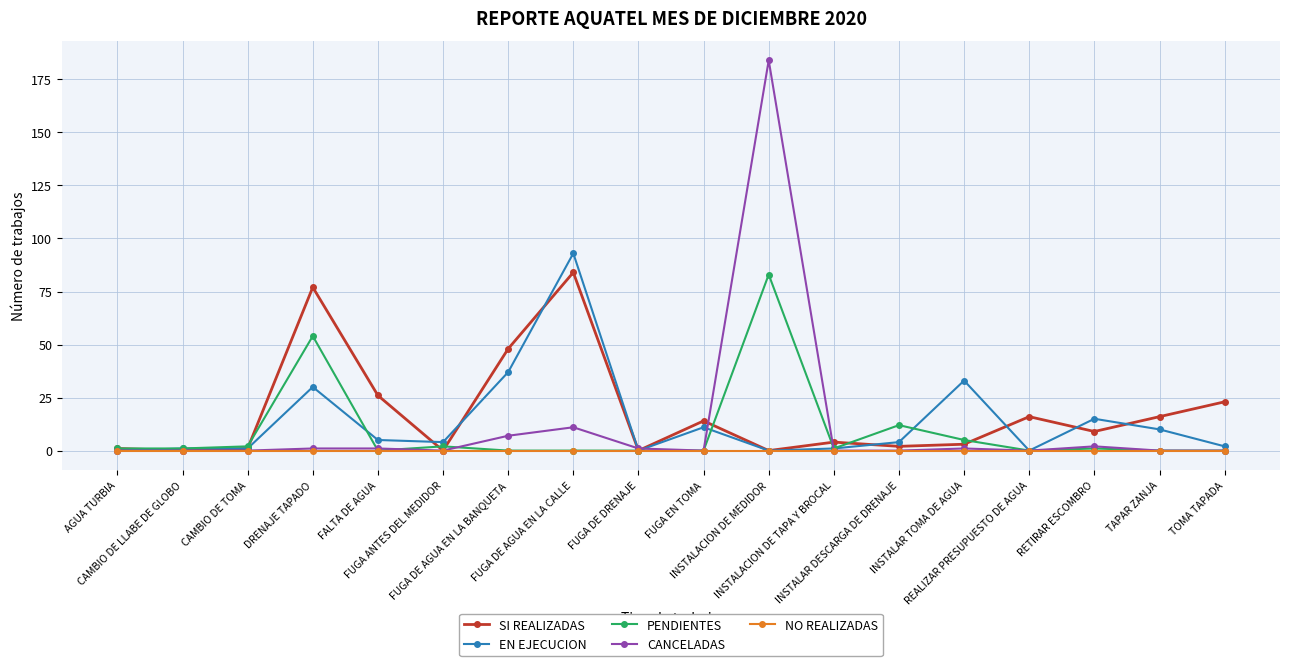

How many data points does each series have?

18